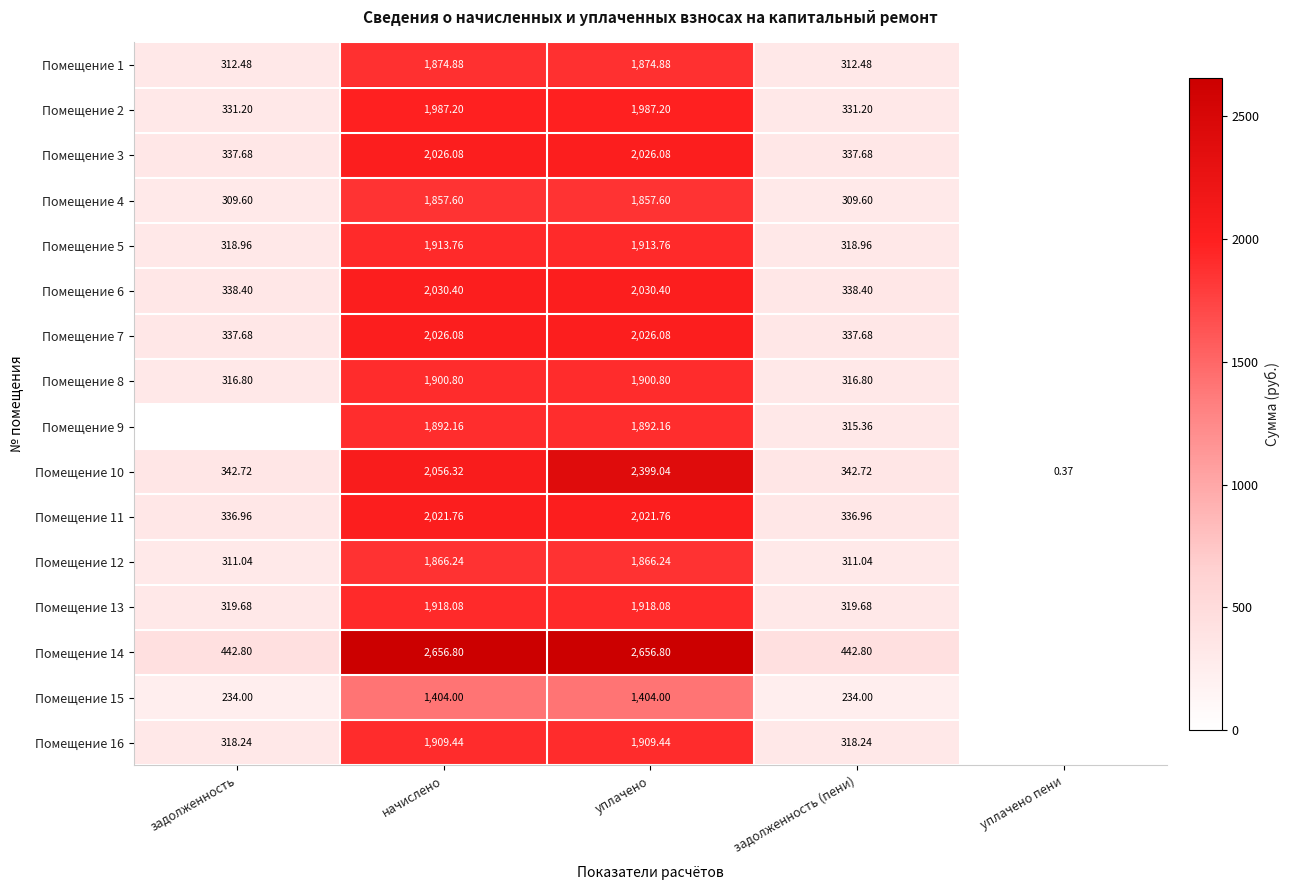

Between уплачено and задолженность, which is larger?

уплачено